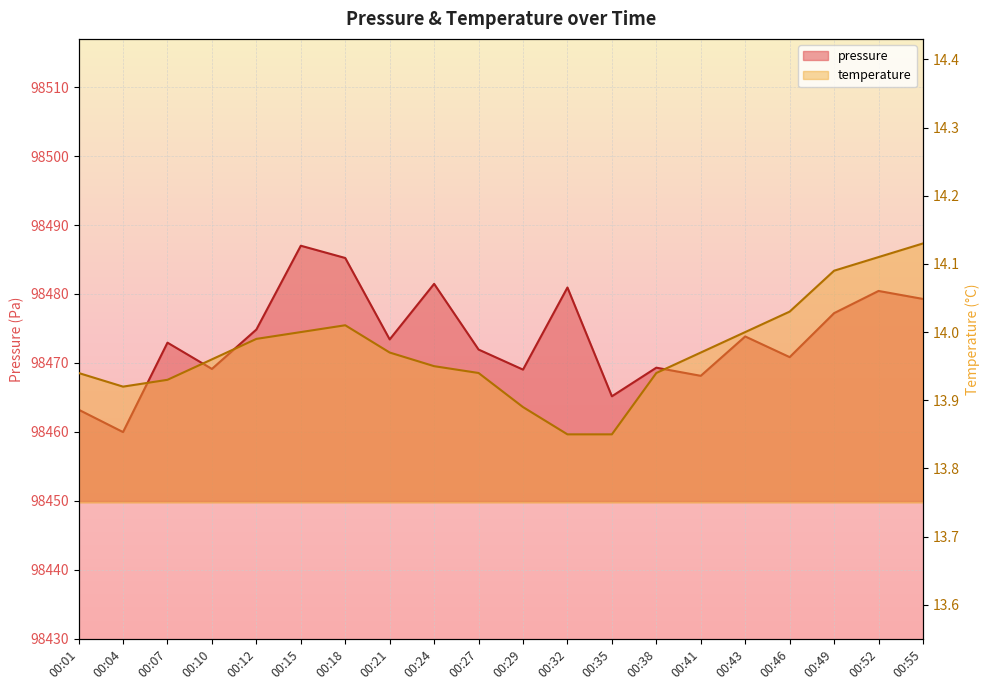

List the series in order of their peak value, lowest first.

temperature, pressure